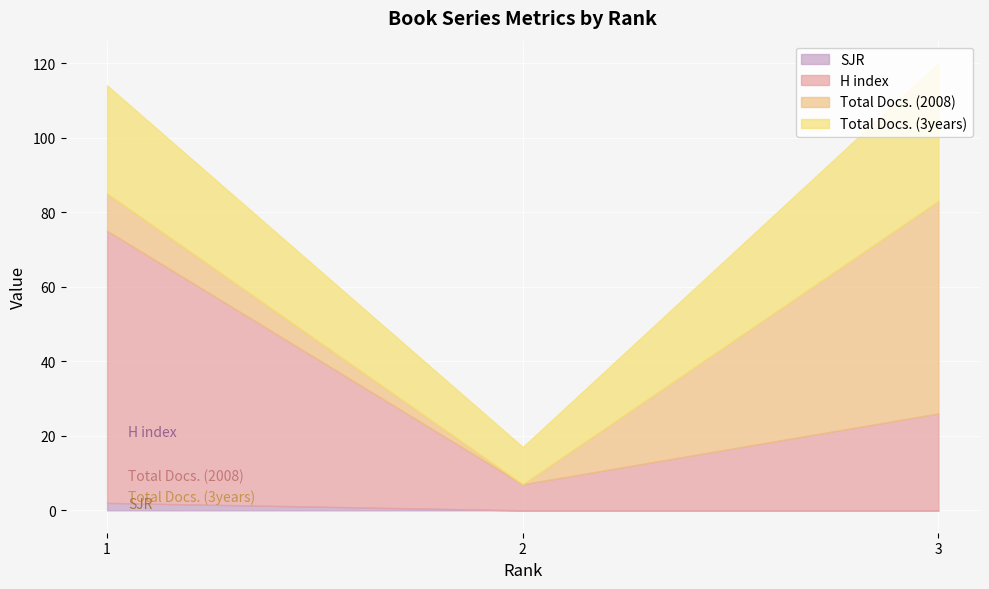

How many data points does each series have?

3